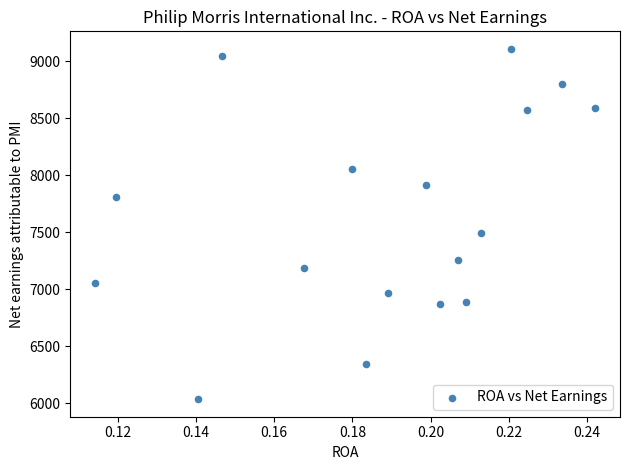

What Y value in the scatter plot is closest to 7572?

7493